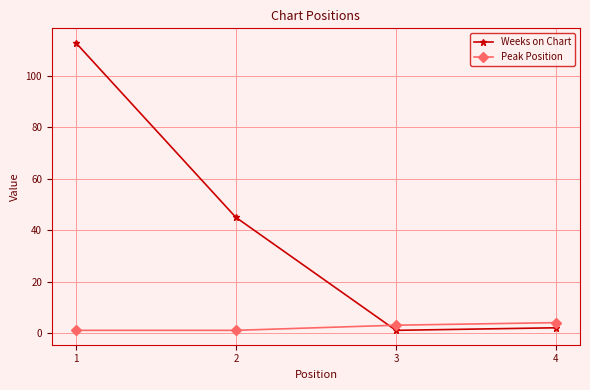

Does the chart display data point markers on the line(s)?

Yes